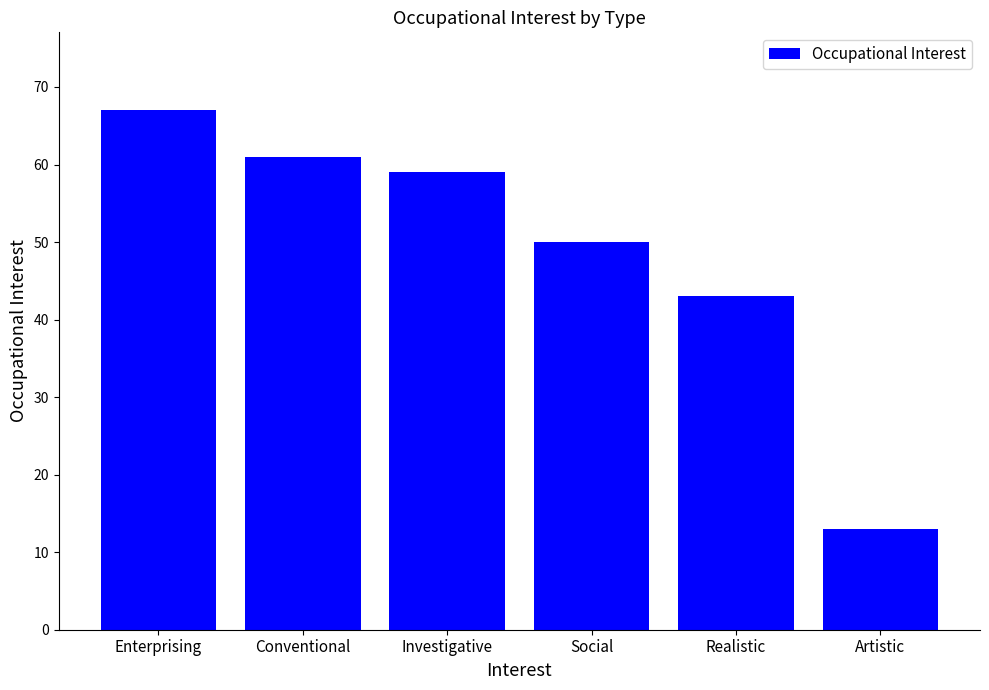

What is the change in value from Social to Artistic?

-37